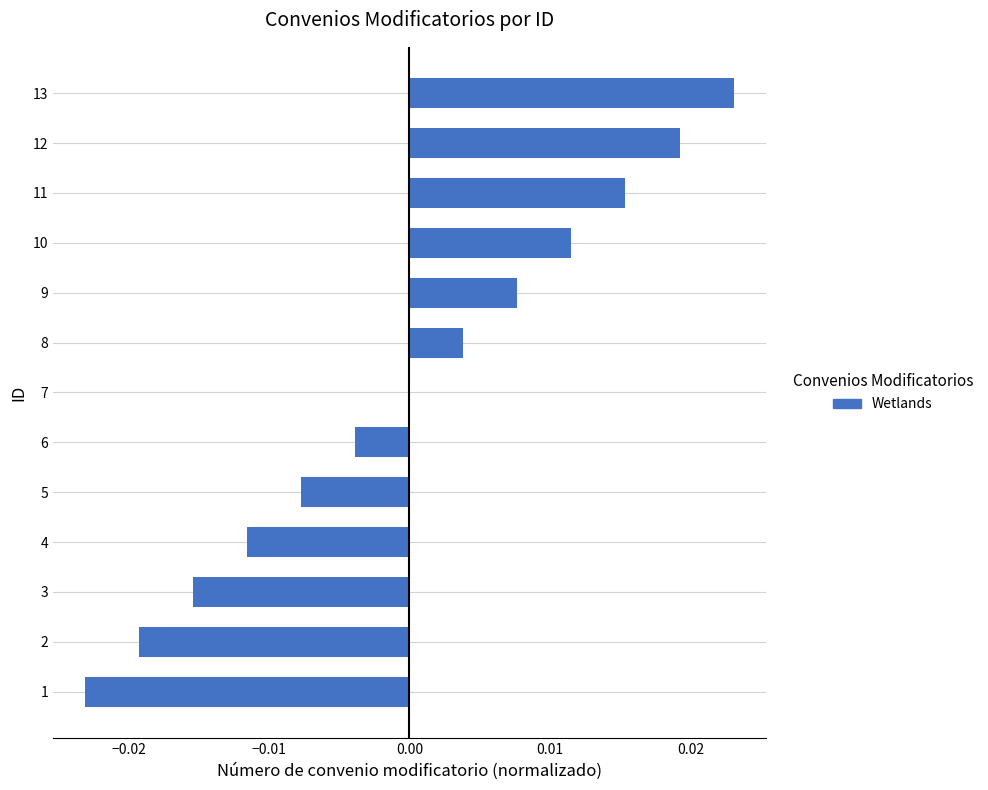

How many distinct data groups are displayed?

1